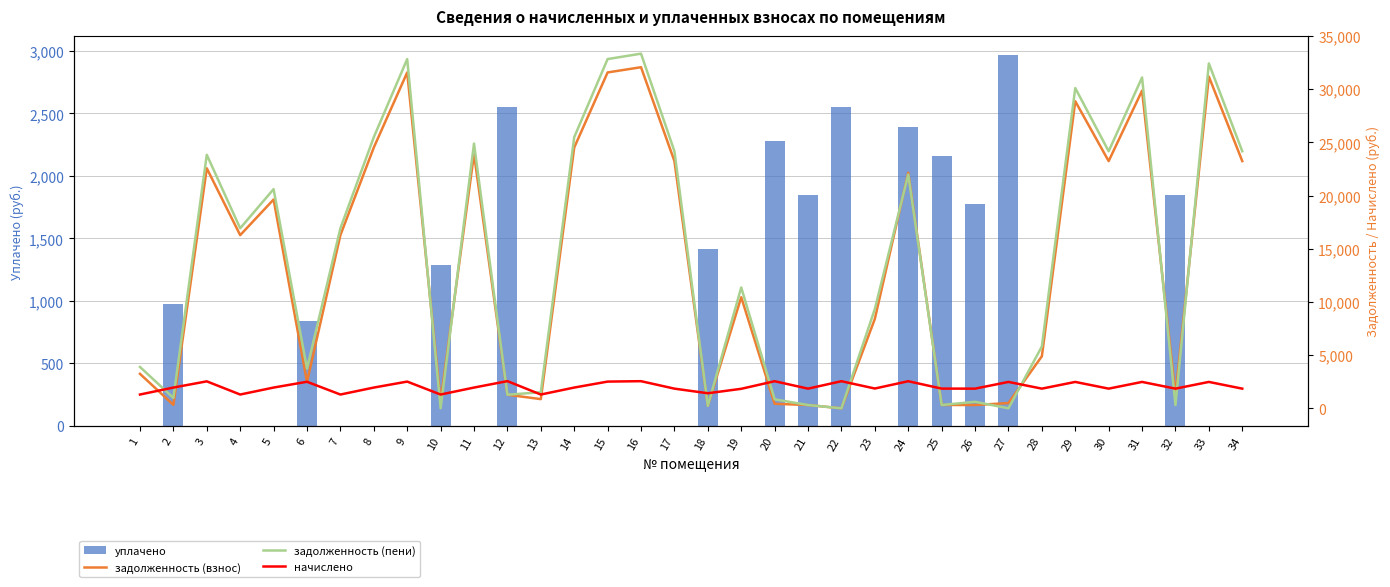

How many values in the начислено series exceed 1950?

13